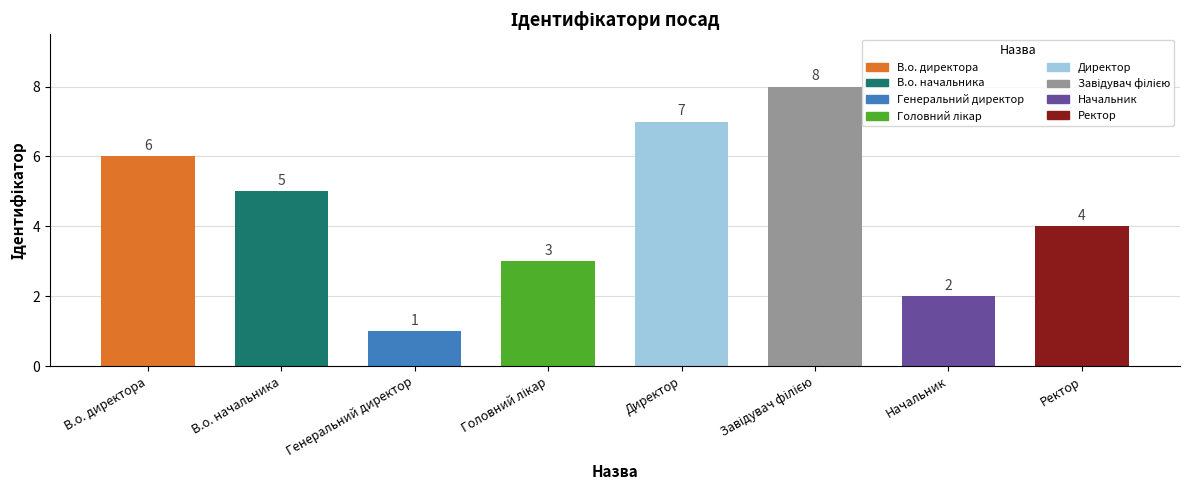

What is the value of the 4th bar from the left?

3